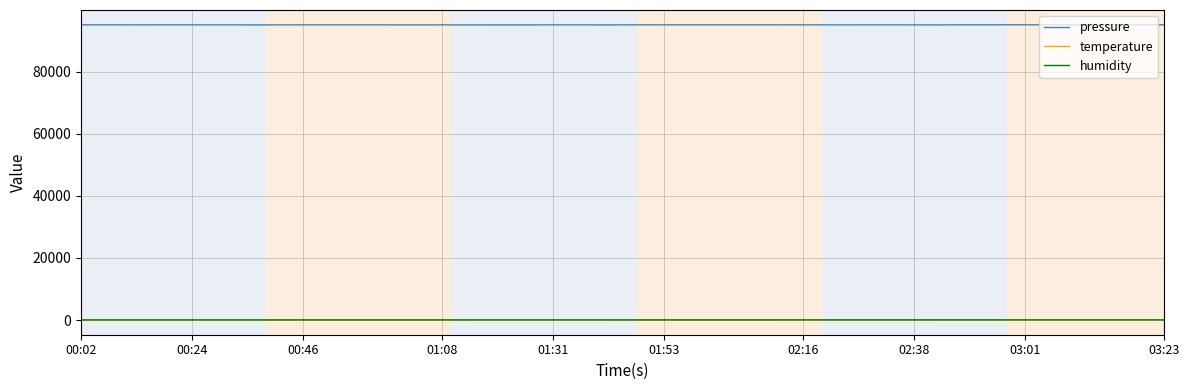

True or false: pressure and humidity intersect in this chart.

False